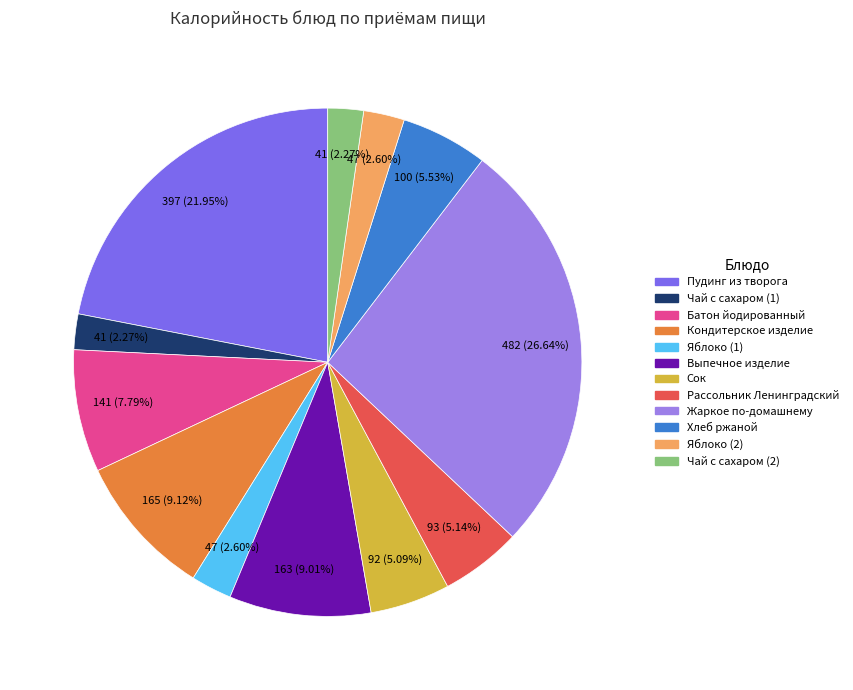

Is there any slice that represents more than half of the pie?

No